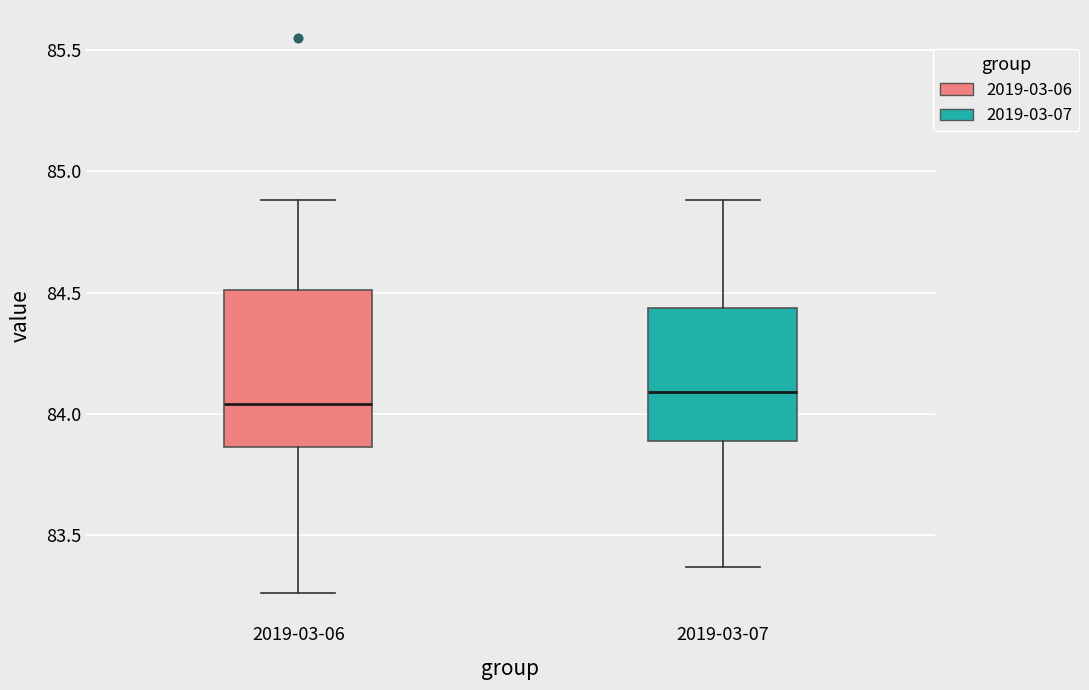

Reading left to right, transcribe this box plot: for each box, give where its median line is, the range the box spans, and where its two whiskers end, as read against the y-axis. The values are not printed on the chart, so give them approximately, as read against the axis.

2019-03-06: median 84.05, box 83.85 to 84.50, whiskers 83.25 to 84.90
2019-03-07: median 84.10, box 83.90 to 84.45, whiskers 83.35 to 84.90